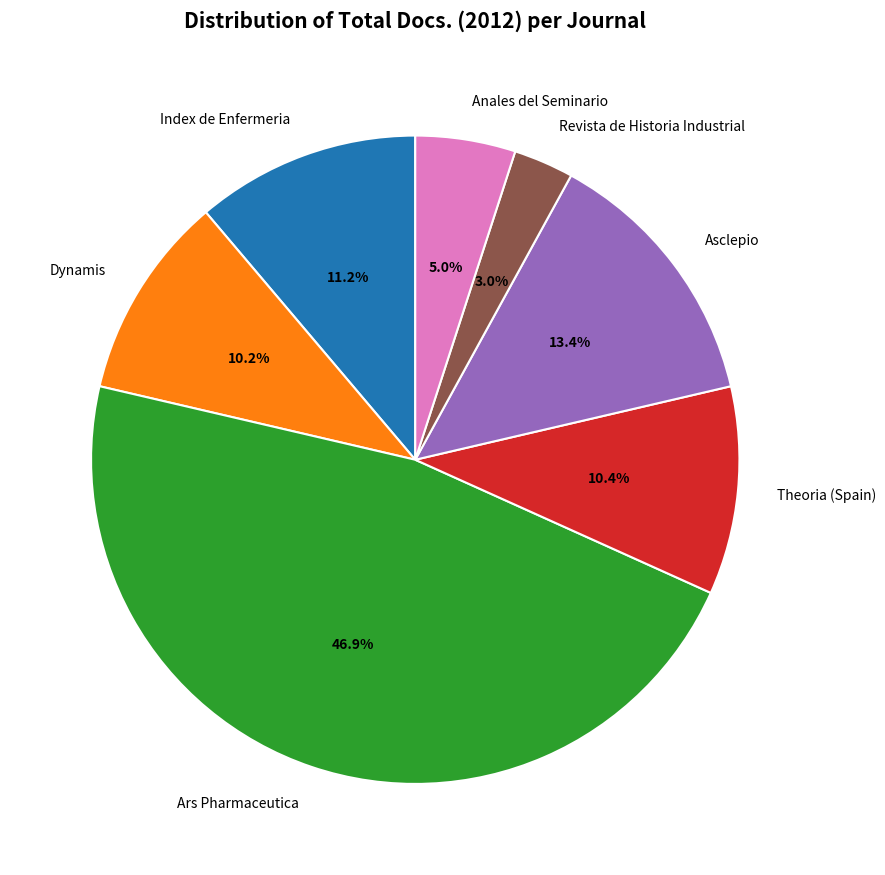

Approximately how many times larger is the value at Dynamis compared to Index de Enfermeria?

0.9